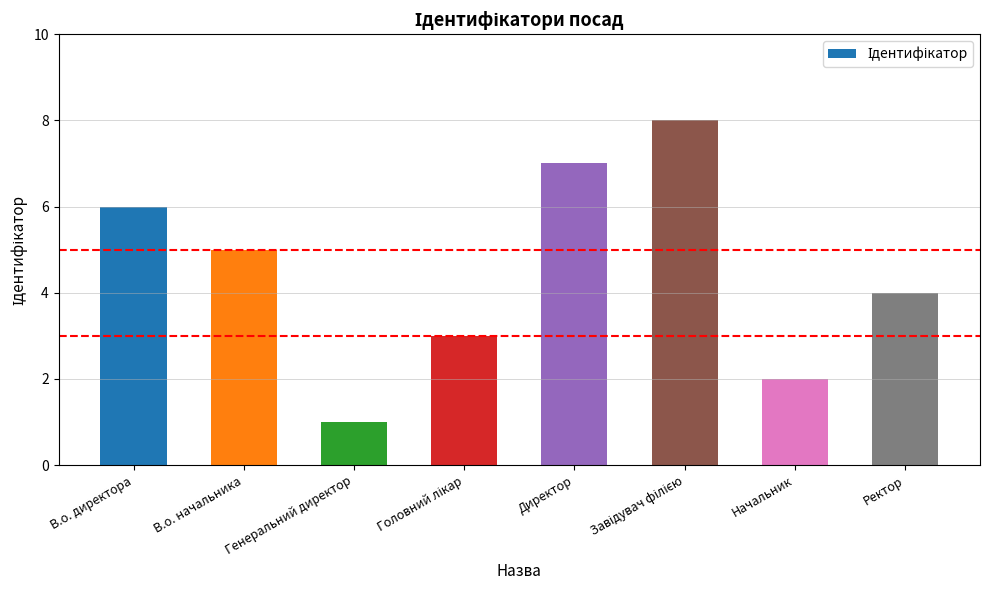

Reading left to right, transcribe all the data shown in this chart.

6	5	1	3	7	8	2	4